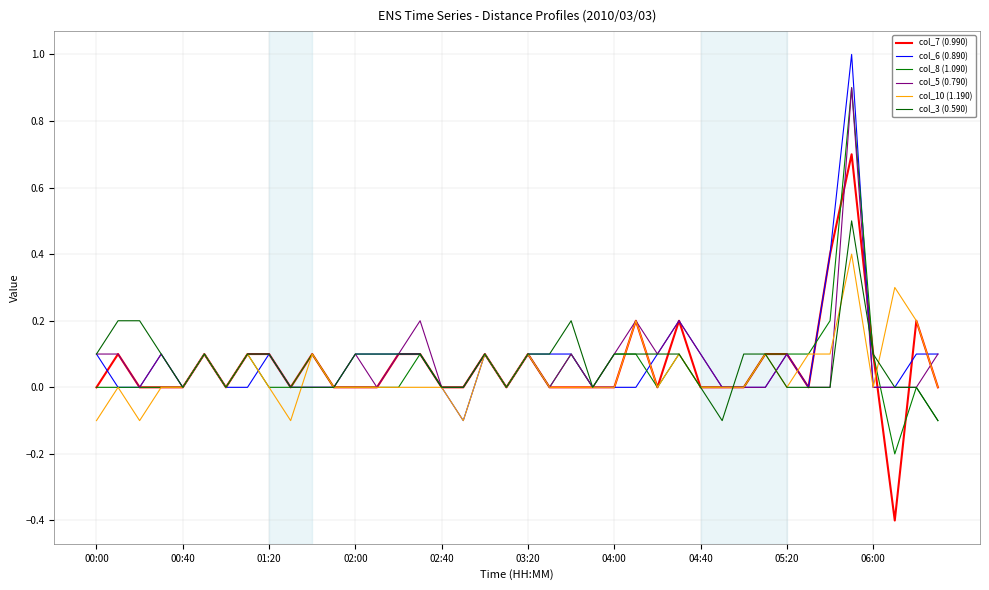

At which category is the sum across all series the highest?

35